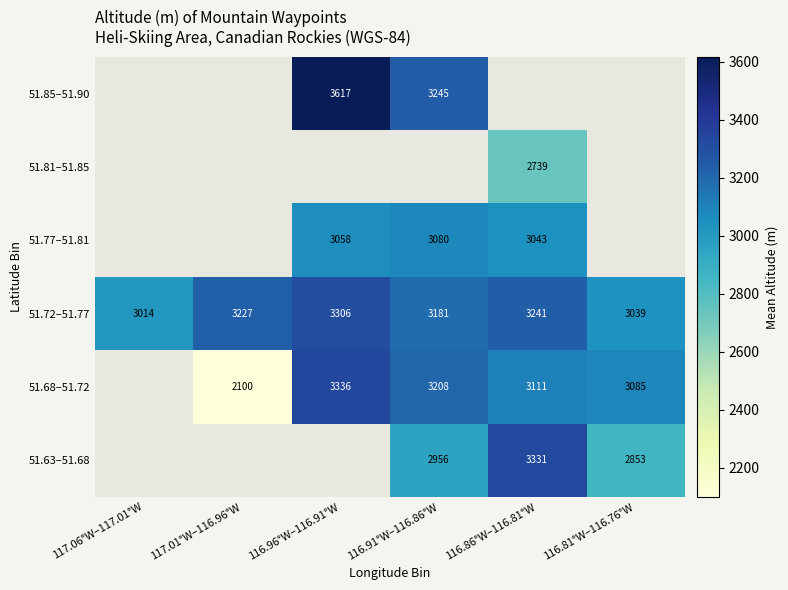

Which label corresponds to the largest value in the chart?

116.96°W–116.91°W